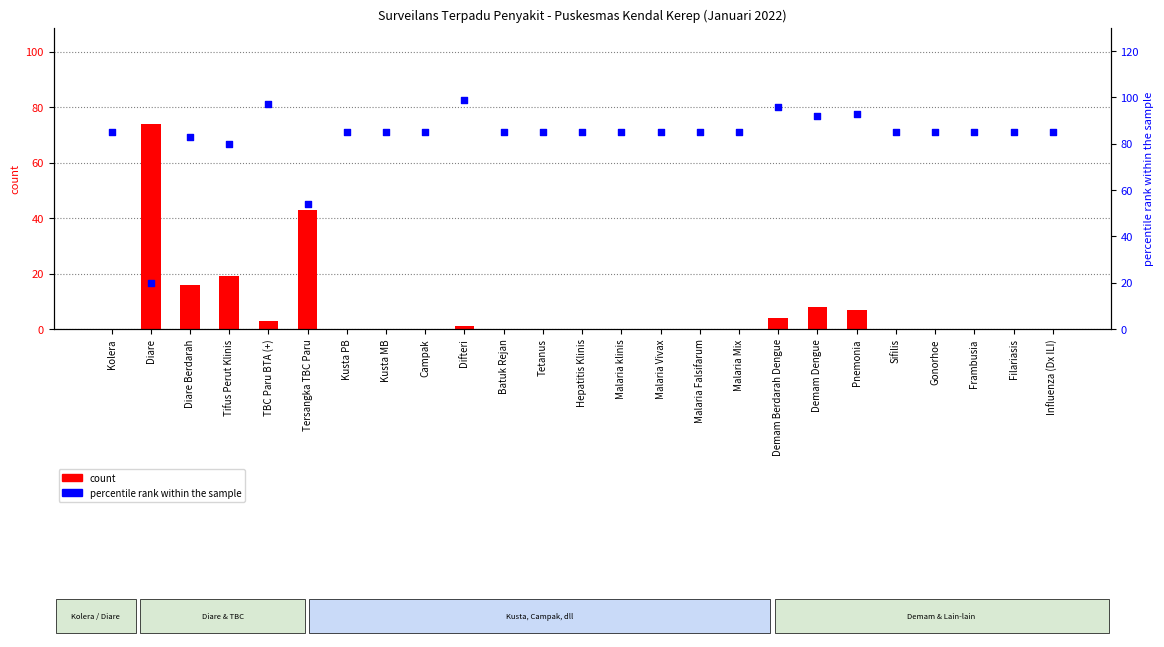

Which series has the largest total across all categories?

percentile rank within the sample